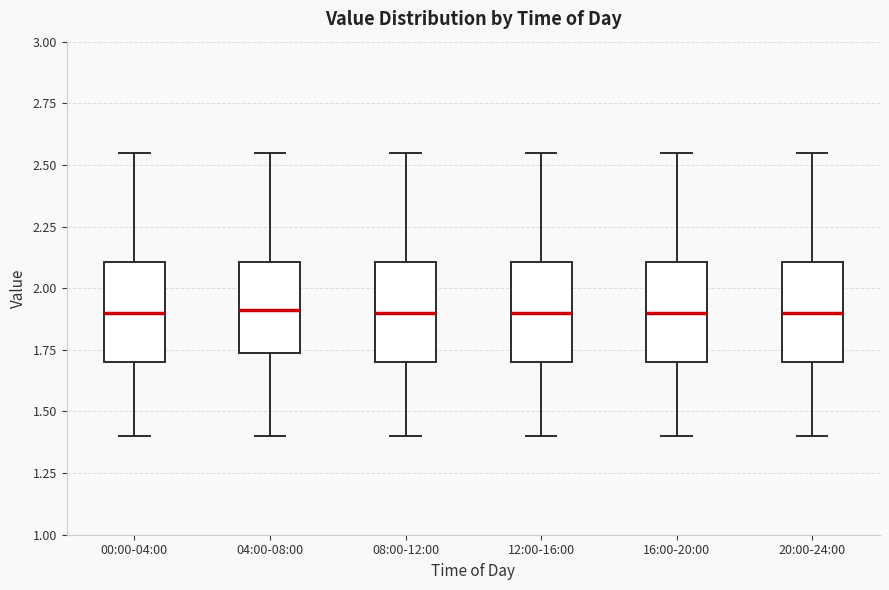

Reading left to right, read every box against the y-axis: the position of its median line, the range the box covers, and the ends of its whiskers. The values are not printed on the chart, so give them approximately, as read against the axis.

00:00-04:00: median 1.90, box 1.70 to 2.10, whiskers 1.40 to 2.55
04:00-08:00: median 1.90, box 1.75 to 2.10, whiskers 1.40 to 2.55
08:00-12:00: median 1.90, box 1.70 to 2.10, whiskers 1.40 to 2.55
12:00-16:00: median 1.90, box 1.70 to 2.10, whiskers 1.40 to 2.55
16:00-20:00: median 1.90, box 1.70 to 2.10, whiskers 1.40 to 2.55
20:00-24:00: median 1.90, box 1.70 to 2.10, whiskers 1.40 to 2.55